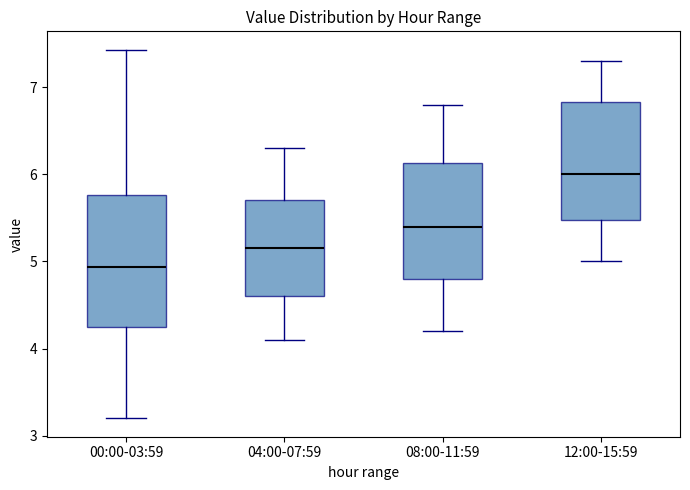

Reading left to right, transcribe this box plot: for each box, give where its median line is, the range the box spans, and where its two whiskers end, as read against the y-axis. The values are not printed on the chart, so give them approximately, as read against the axis.

00:00-03:59: median 4.9, box 4.3 to 5.8, whiskers 3.2 to 7.4
04:00-07:59: median 5.2, box 4.6 to 5.7, whiskers 4.1 to 6.3
08:00-11:59: median 5.4, box 4.8 to 6.1, whiskers 4.2 to 6.8
12:00-15:59: median 6.0, box 5.5 to 6.8, whiskers 5.0 to 7.3